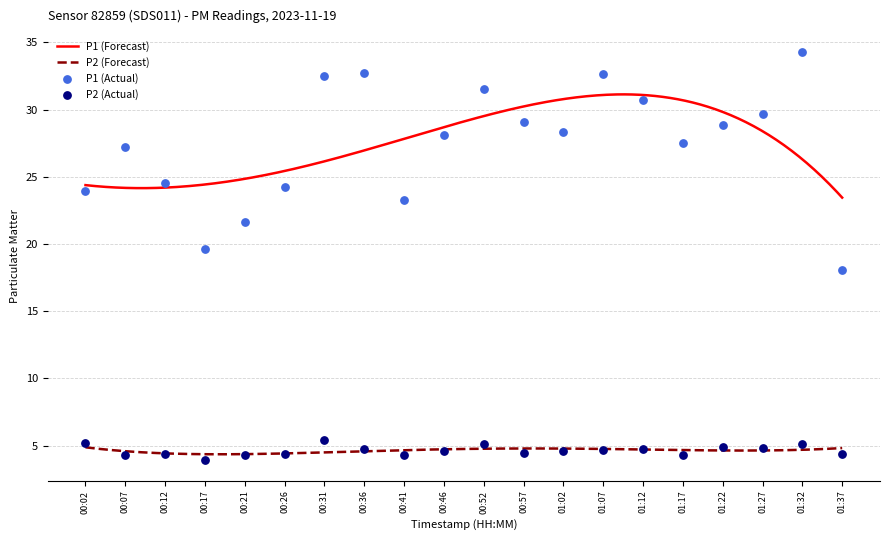

At how many categories does at least one series exceed 24?

15